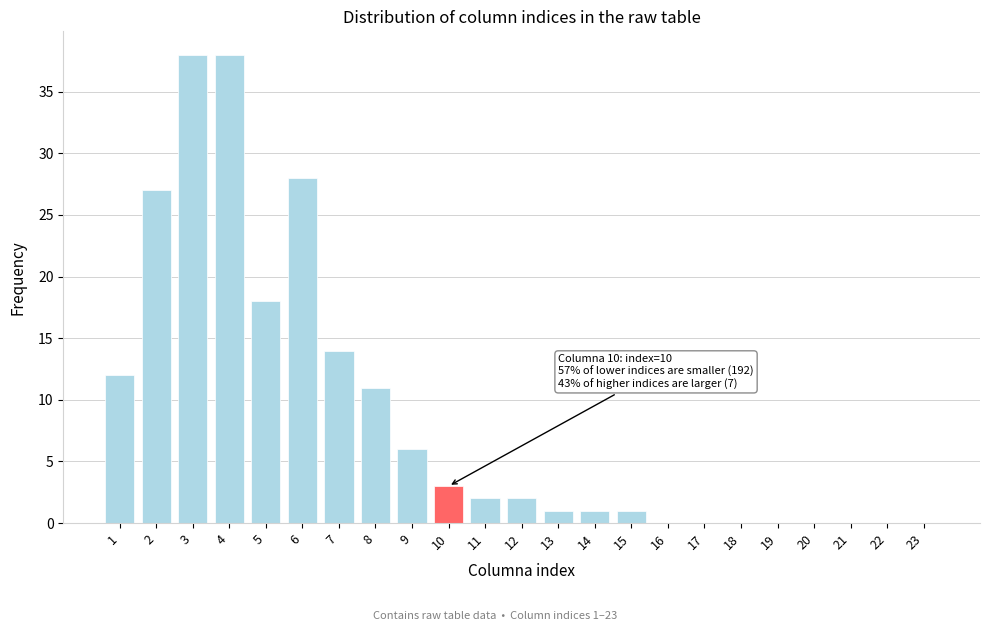

Reading left to right, extract all data points from this chart.

1=12	2=27	3=38	4=38	5=18	6=28	7=14	8=11	9=6	10=3	11=2	12=2	13=1	14=1	15=1	16=0	17=0	18=0	19=0	20=0	21=0	22=0	23=0